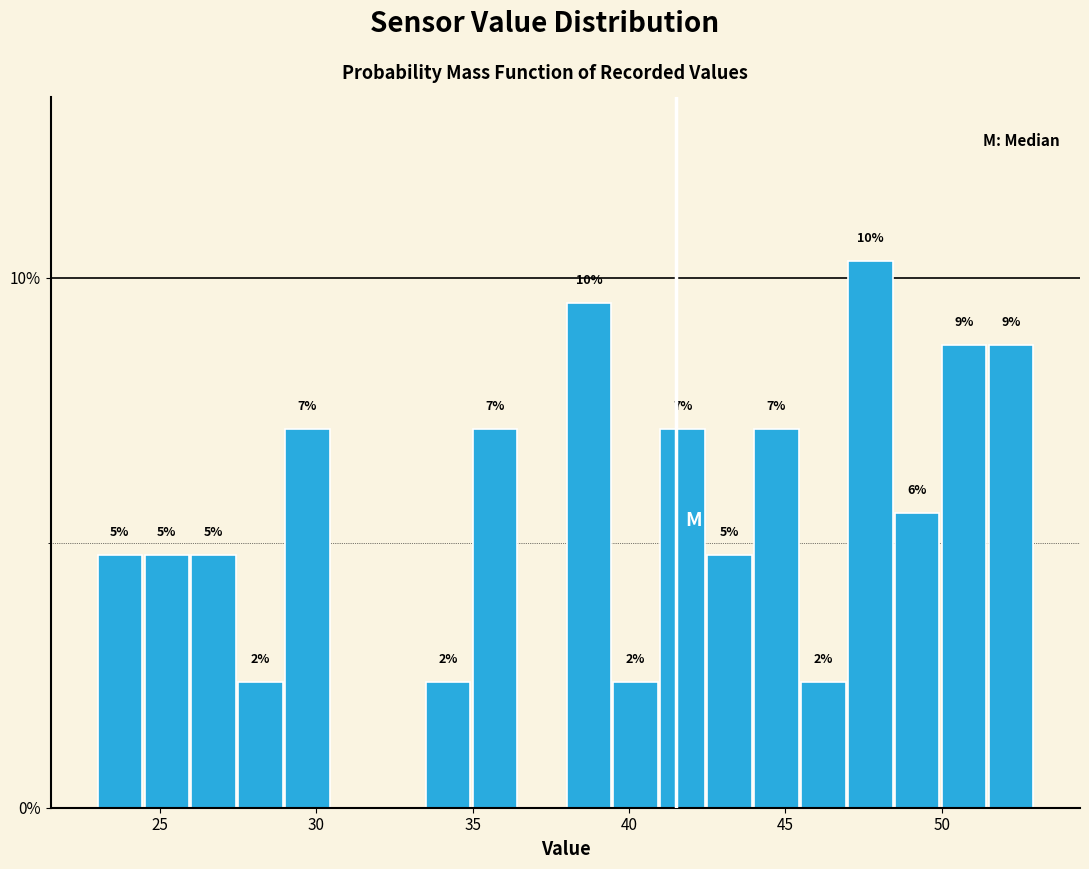

Read against the x-axis, roughly where is the centre of the tallest bar?

47.5